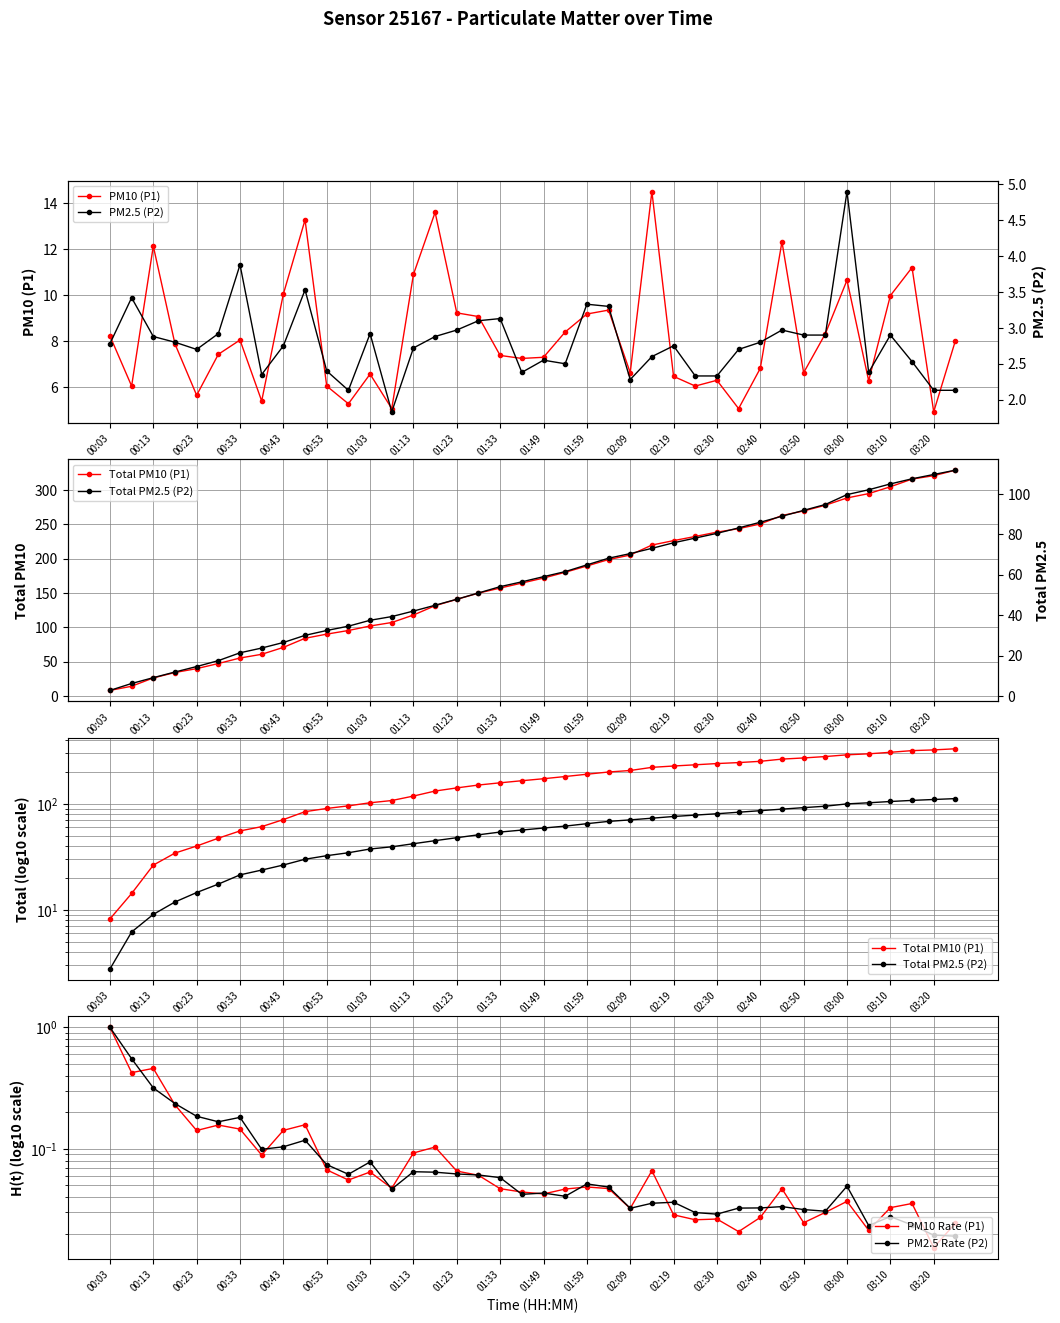

The value of PM10 (P1) at 03:10 is 10.0. True or false?

True